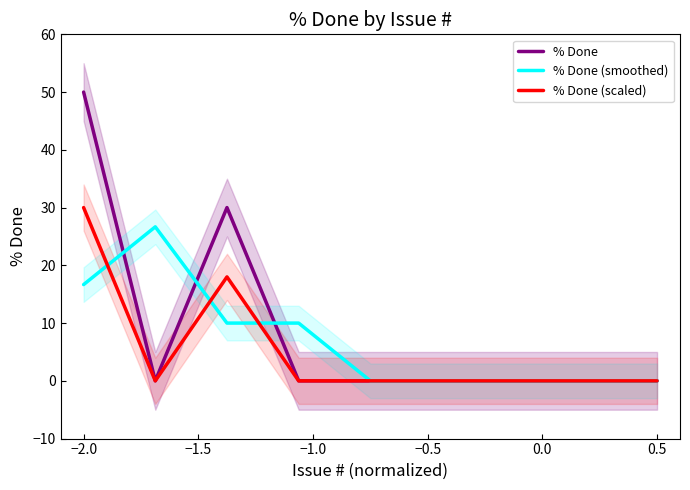

How many times do % Done (scaled) and % Done (smoothed) cross each other?

3